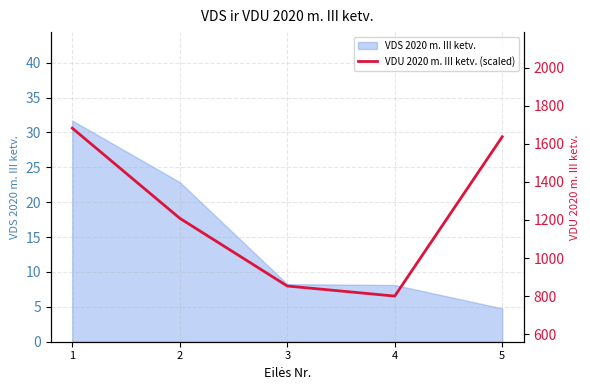

Reading left to right, transcribe all the data shown in this chart.

1=1682.8	2=1208.9	3=852.8	4=799.8	5=1637.4